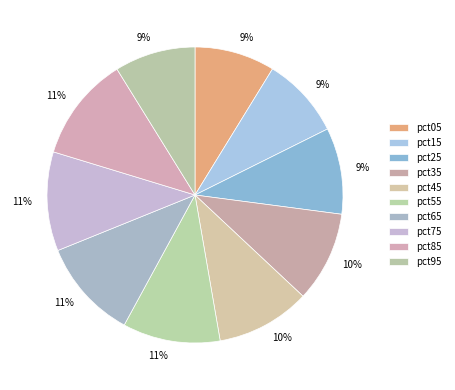

Which slice is the largest?

pct85